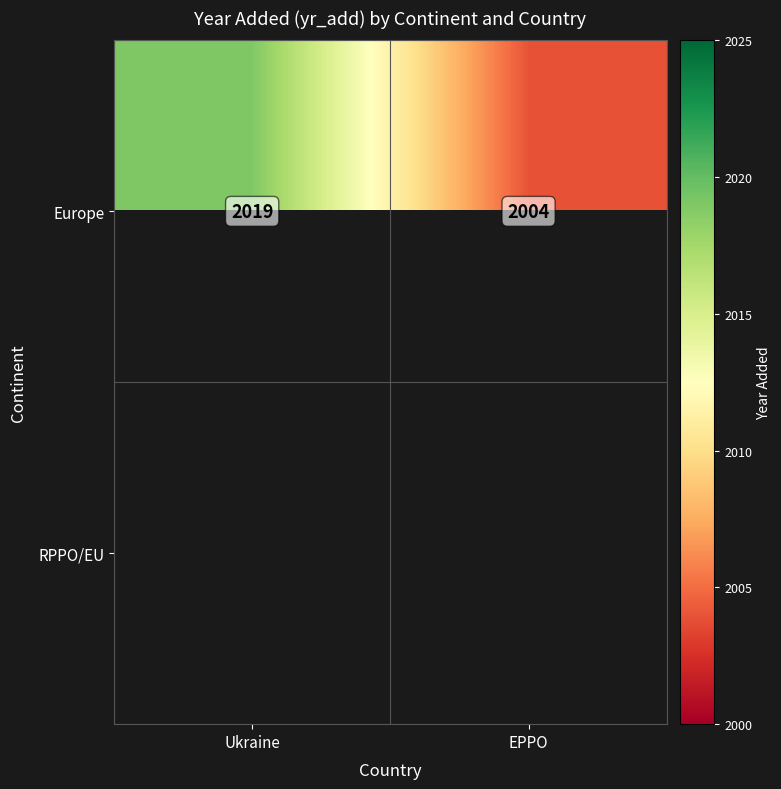

Is it true that Europe equals 3074 at EPPO?

False